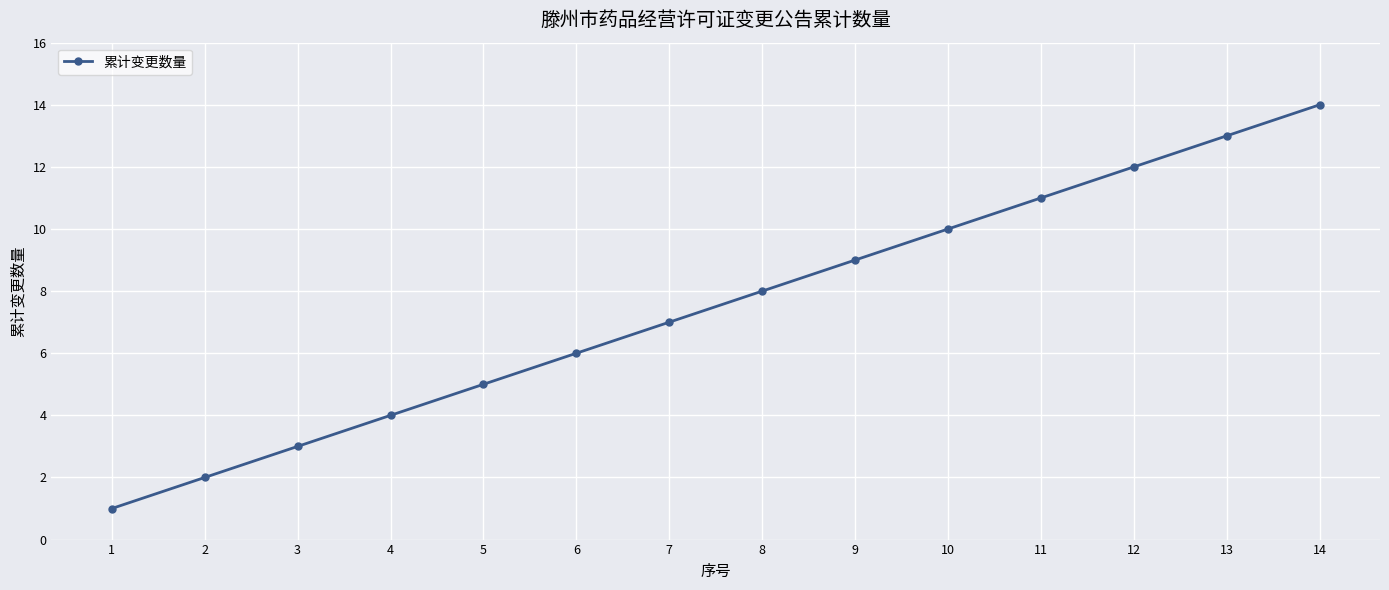

List the labels in order of value, smallest first.

1, 2, 3, 4, 5, 6, 7, 8, 9, 10, 11, 12, 13, 14